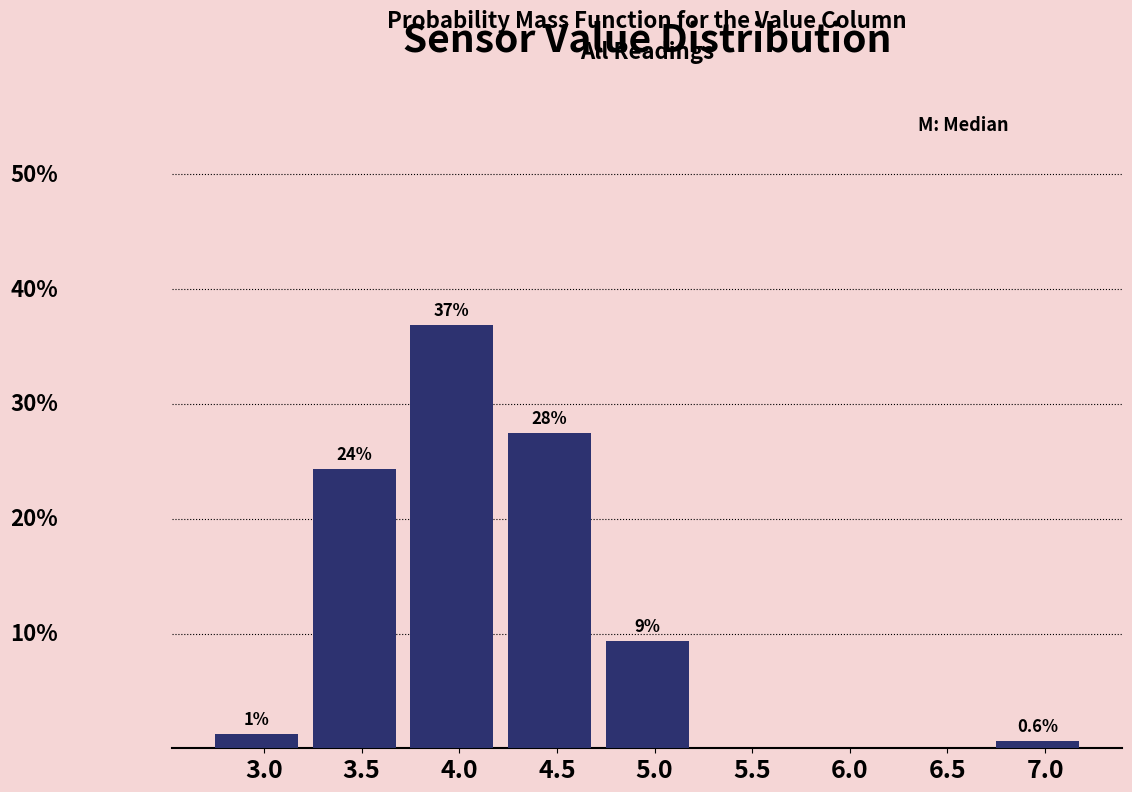

Are the bars horizontal?

No